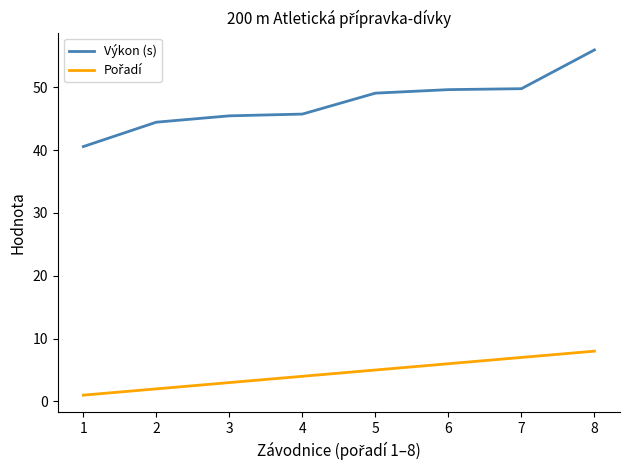

What is the difference between the maximum and minimum values in the Výkon (s) series?

15.4